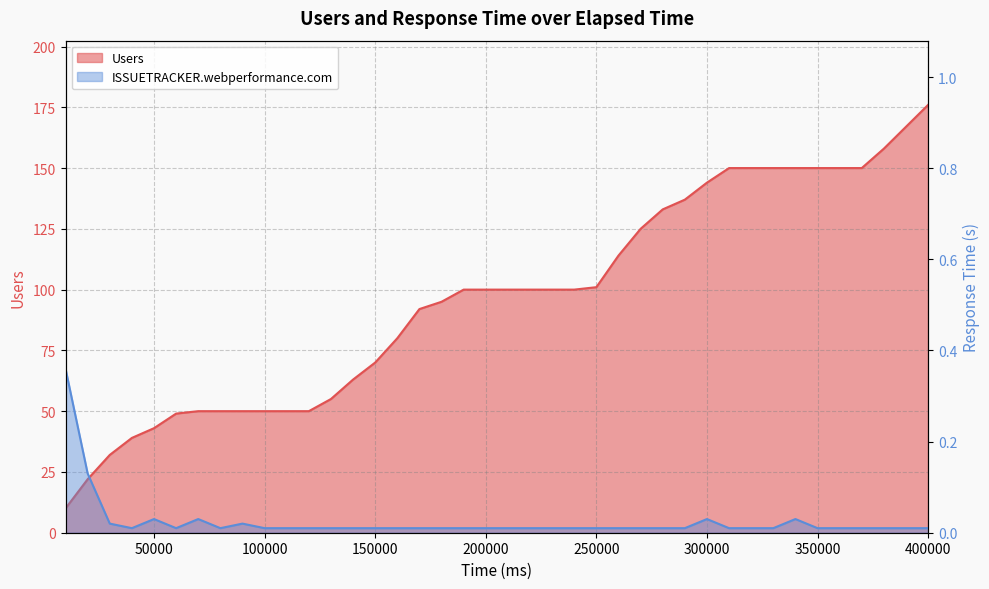

Which series has the widest spread of values?

Users